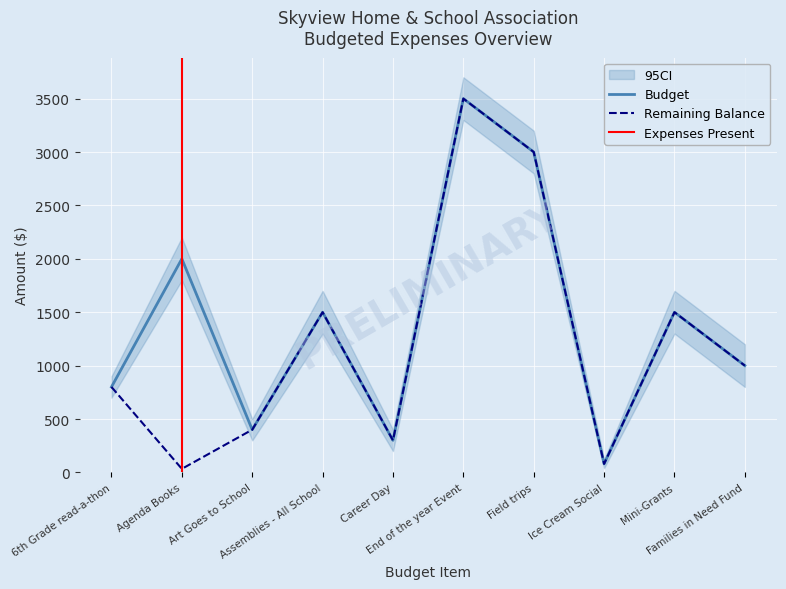

True or false: Remaining Balance and Budget cross at least once.

False